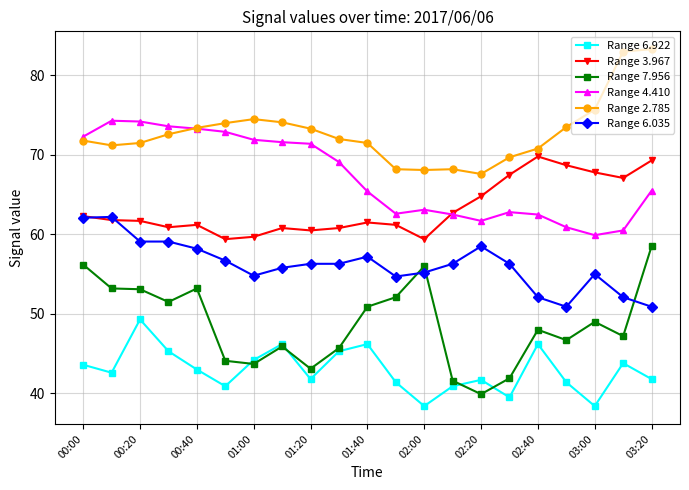

What is the minimum value for Range 3.967?

59.4